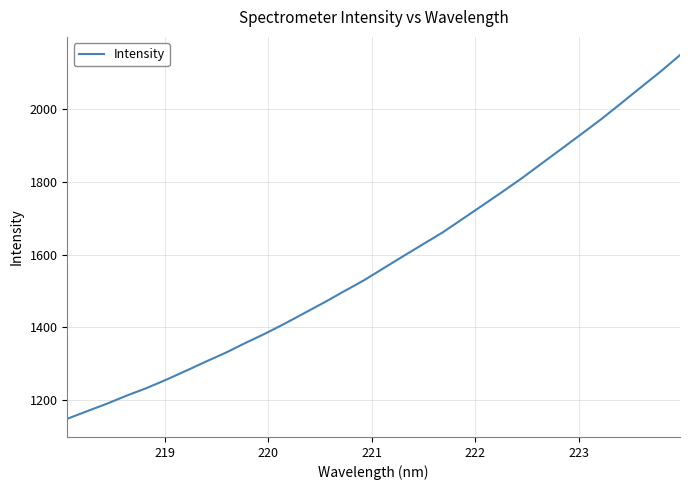

What is the difference between the maximum and minimum values?

1001.3